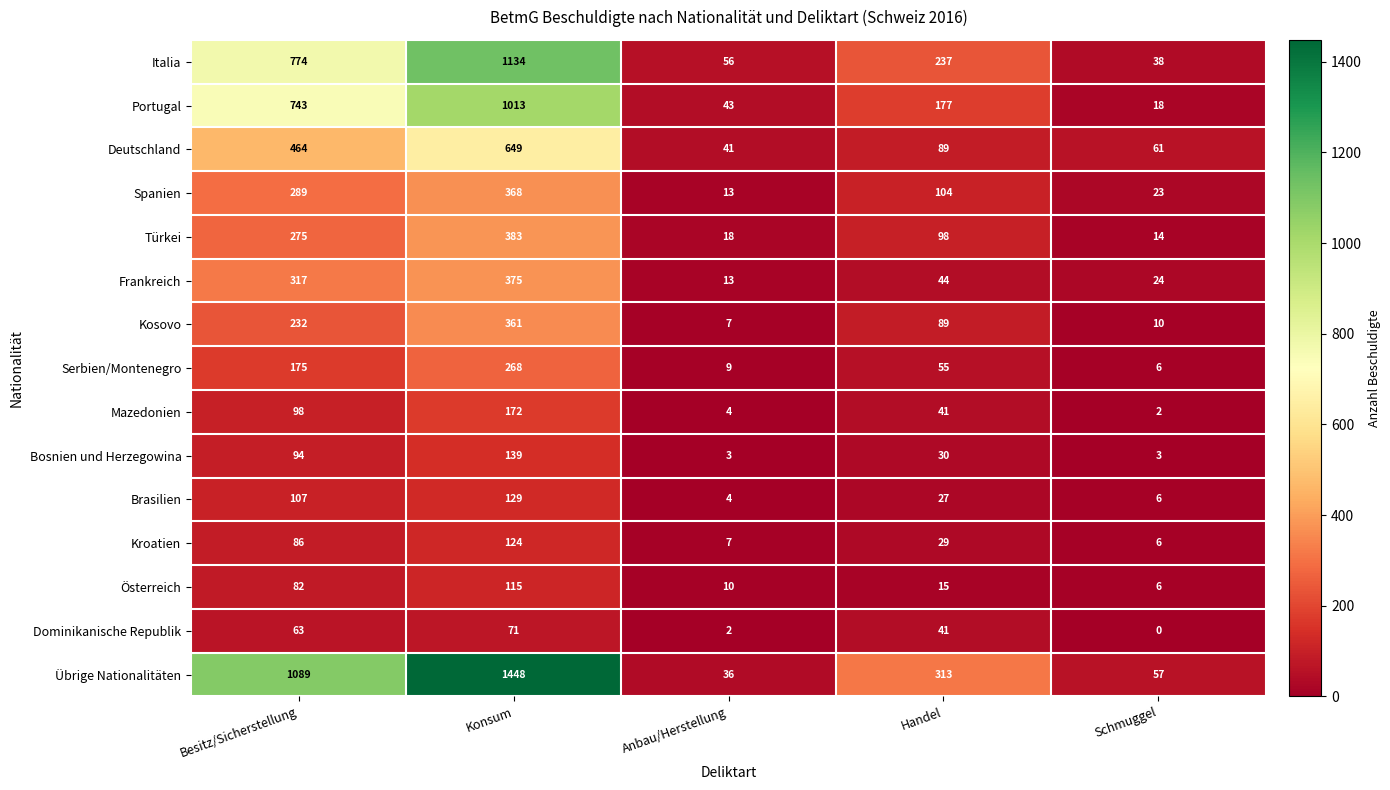

The value of Italia at Schmuggel is 15. True or false?

False